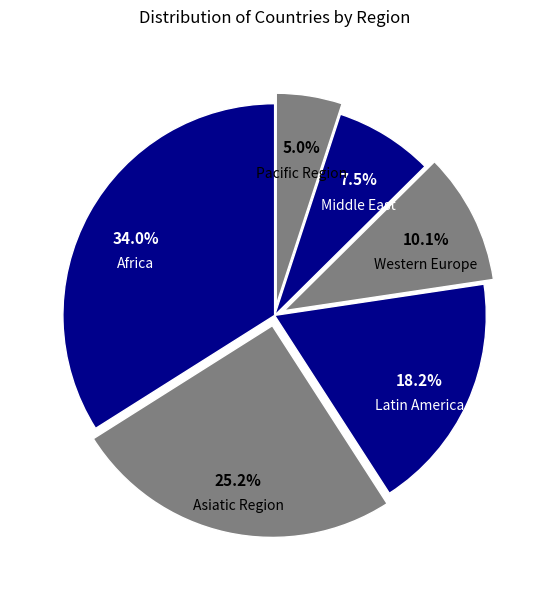

Does any single category account for the majority?

No